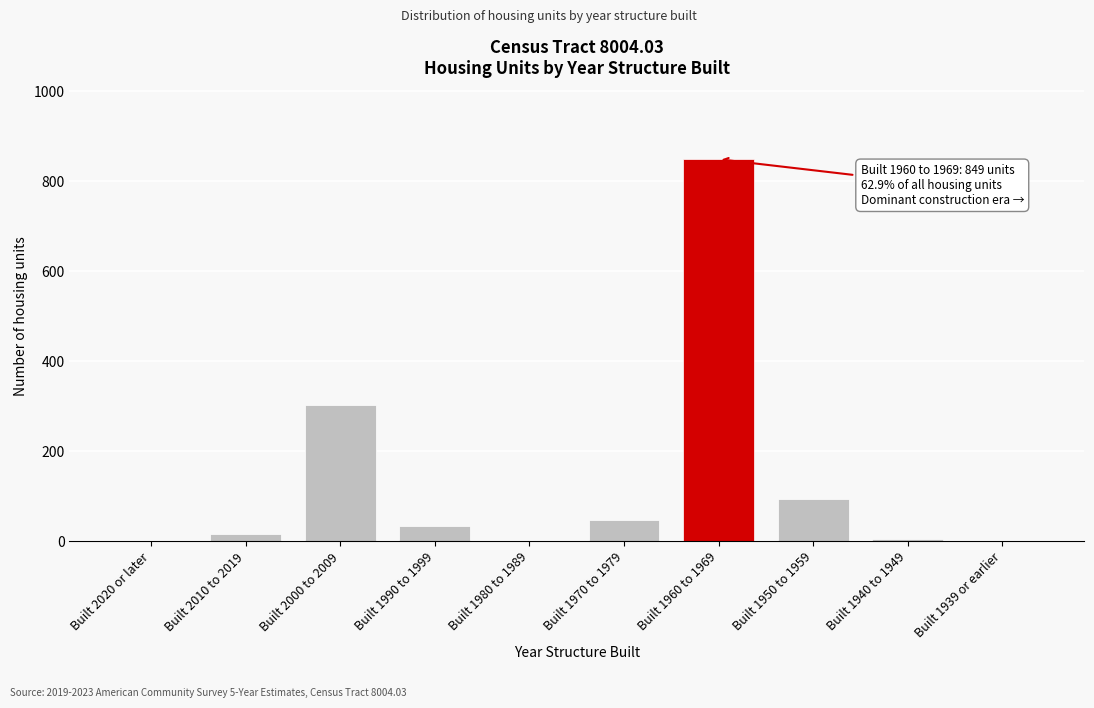

Reading left to right, transcribe all the data shown in this chart.

Built 2020 or later=0	Built 2010 to 2019=16	Built 2000 to 2009=303	Built 1990 to 1999=33	Built 1980 to 1989=0	Built 1970 to 1979=48	Built 1960 to 1969=849	Built 1950 to 1959=95	Built 1940 to 1949=5	Built 1939 or earlier=0